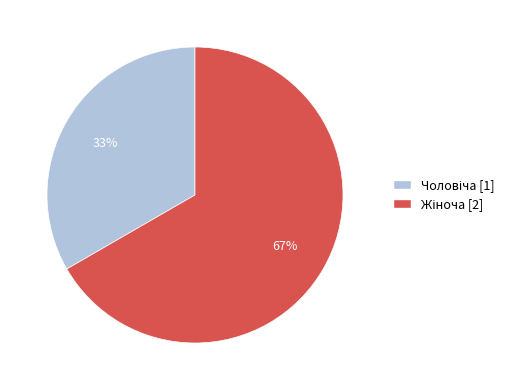

Is there any slice that represents more than half of the pie?

Yes